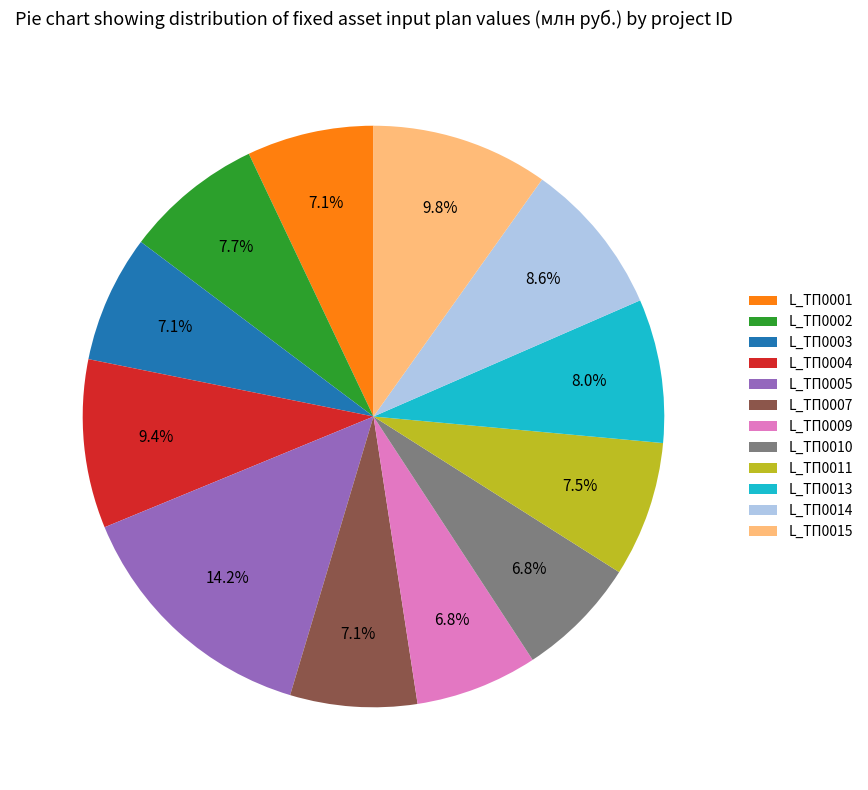

Is the sum of L_ТП0014 and L_ТП0010 greater than half?

No